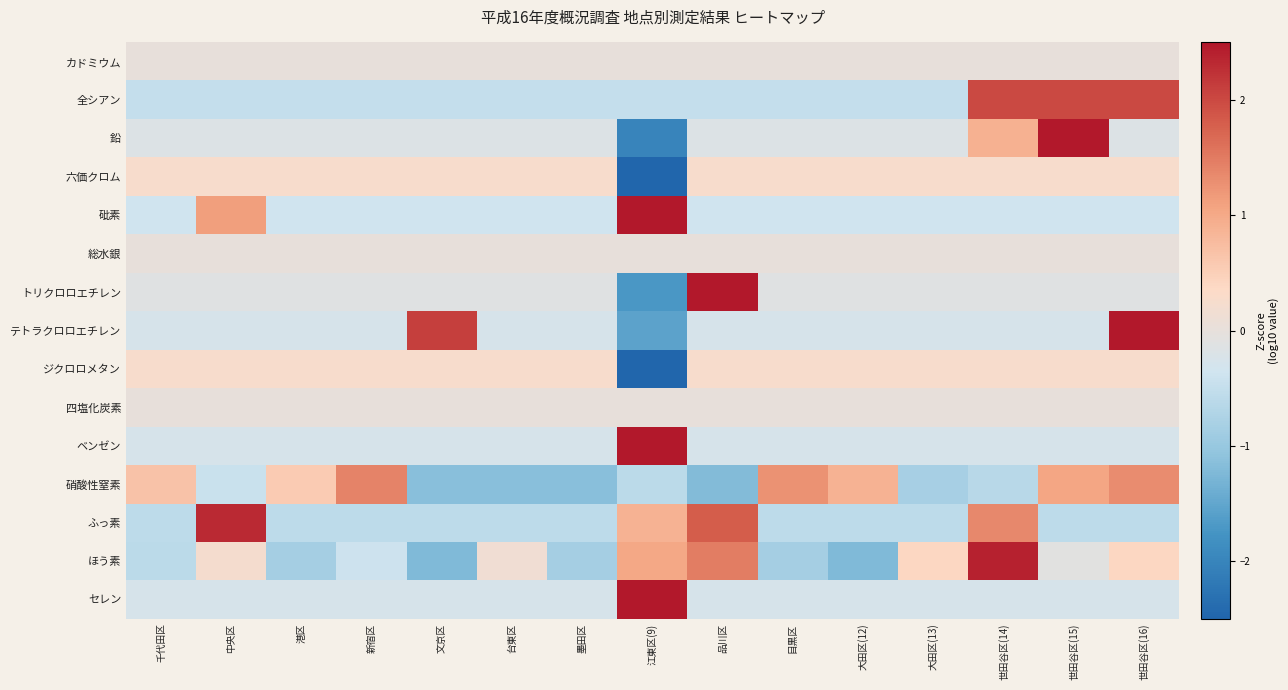

At which category does the chart reach its peak across all series?

江東区(9)